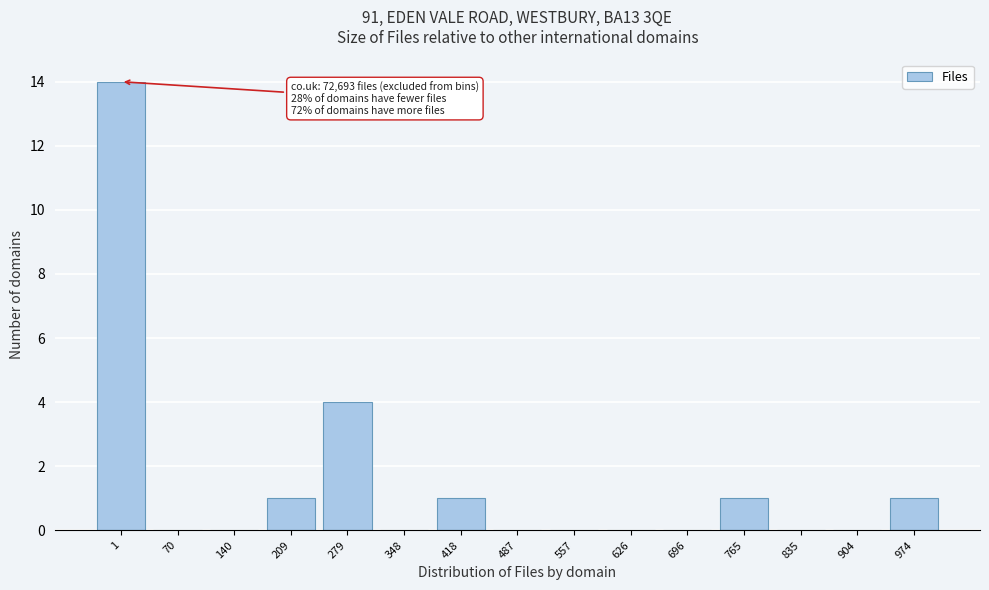

Reading left to right, list all the values displayed in this chart.

1=14	70=0	140=0	209=1	279=4	348=0	418=1	487=0	557=0	626=0	696=0	765=1	835=0	904=0	974=1